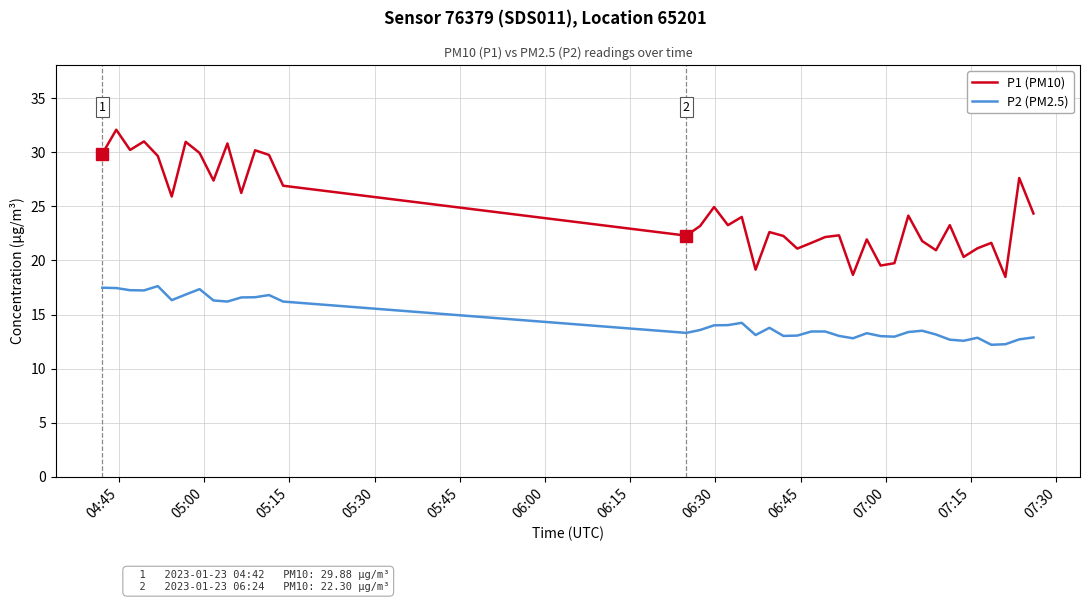

True or false: P2 (PM2.5) has more than 1 interior local peaks.

True